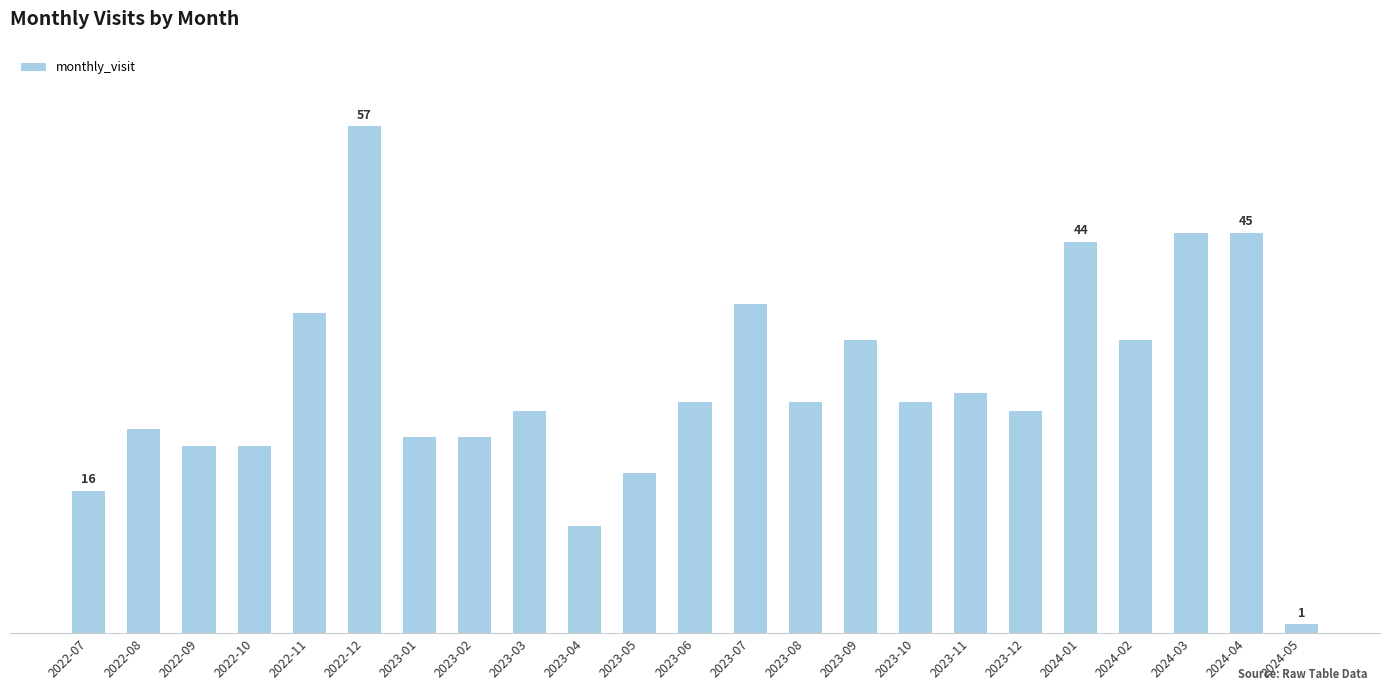

List the labels in order of value, largest first.

2022-12, 2024-03, 2024-04, 2024-01, 2023-07, 2022-11, 2023-09, 2024-02, 2023-11, 2023-06, 2023-08, 2023-10, 2023-03, 2023-12, 2022-08, 2023-01, 2023-02, 2022-09, 2022-10, 2023-05, 2022-07, 2023-04, 2024-05